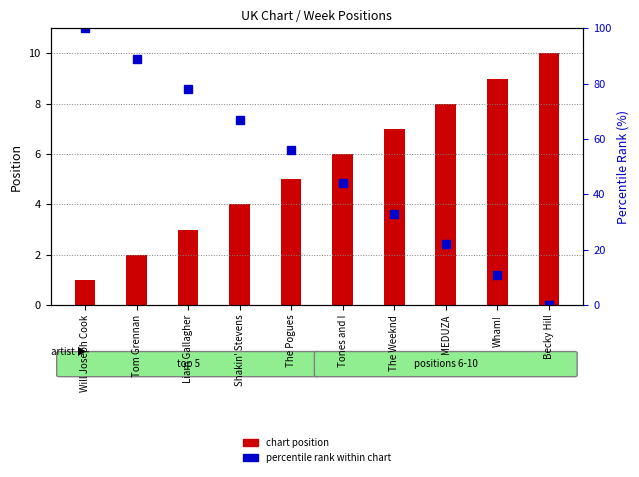

The value of percentile rank within chart at Shakin' Stevens is 67. True or false?

True